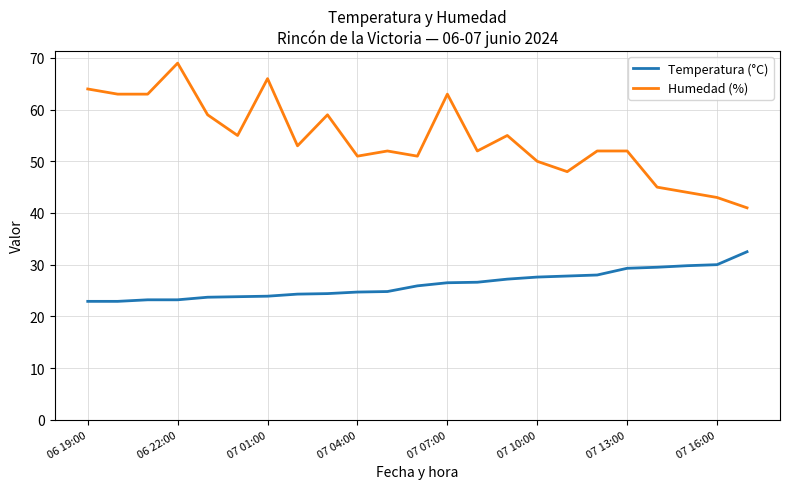

Rank the series by their average value, from lowest to highest.

Temperatura (°C), Humedad (%)